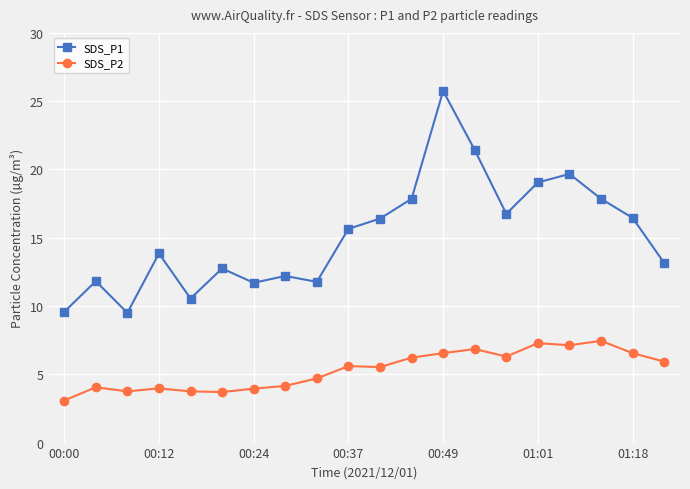

Which series has the largest total across all categories?

SDS_P1